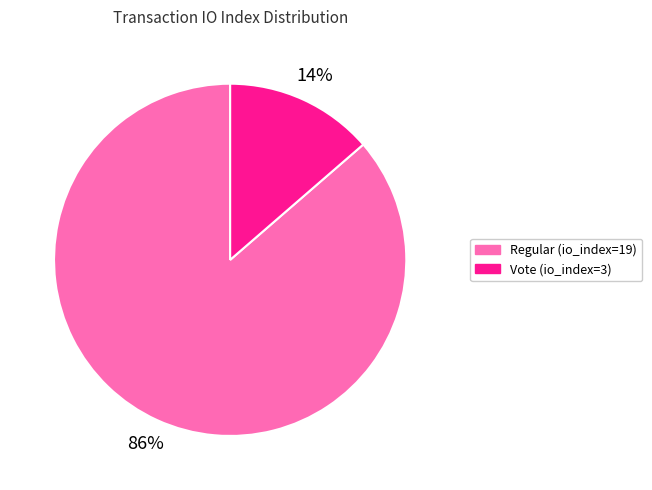

What percentage is the Vote (io_index=3) slice, to the nearest percent?

14%